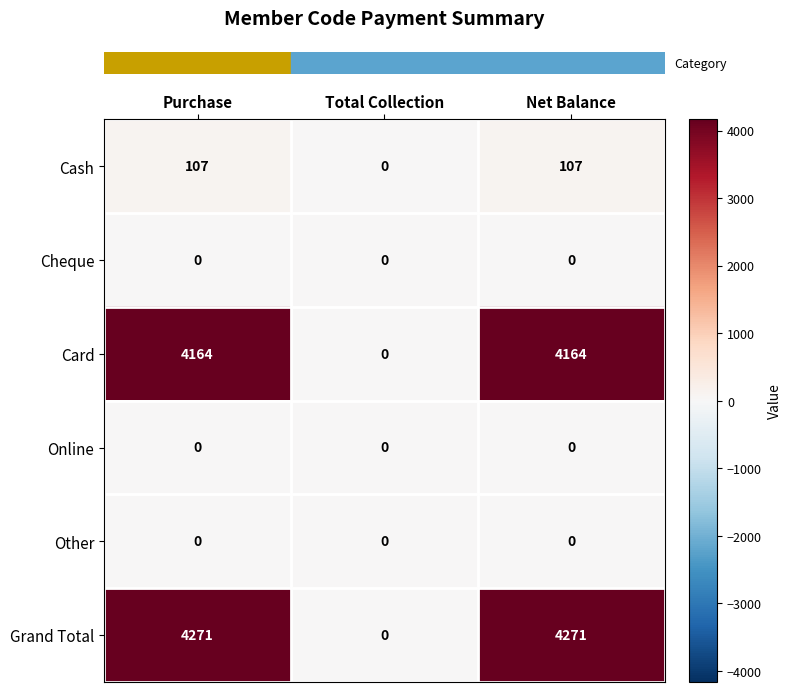

What is the difference between the highest and lowest values at Net Balance?

4271